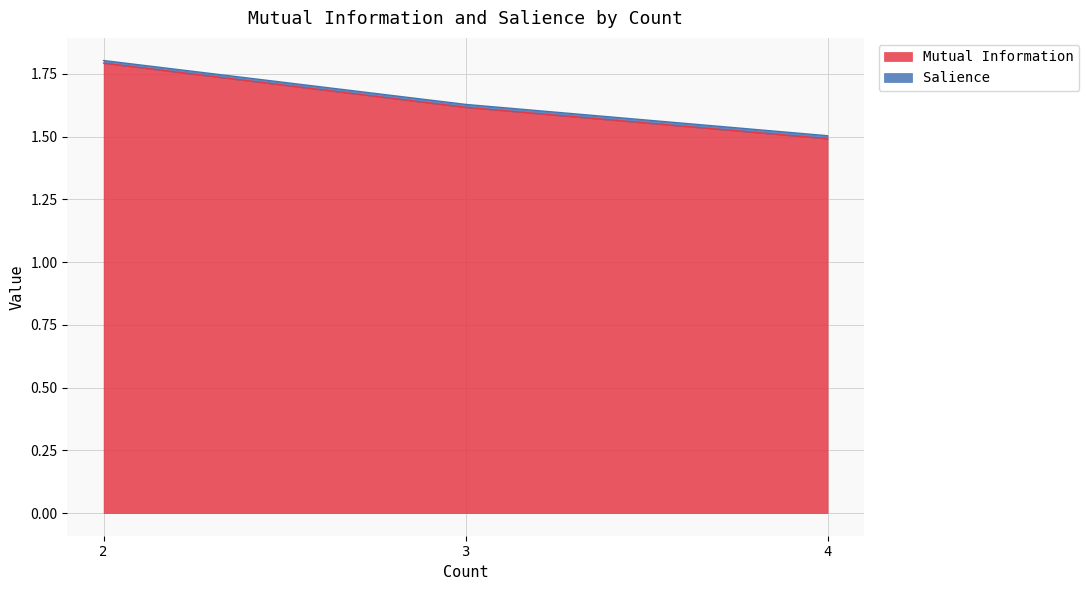

True or false: the data shows 2.5 at 4.

False